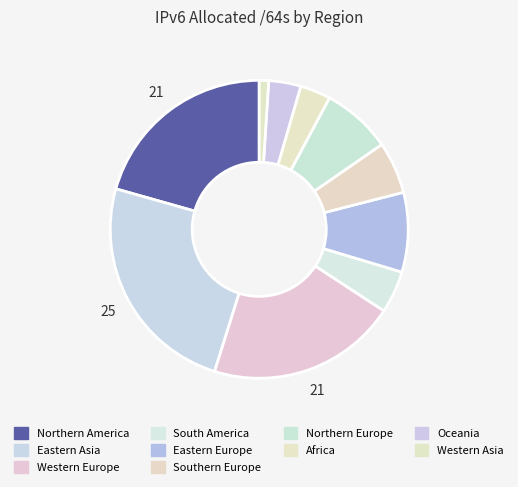

Count the number of slices in the pie.

10